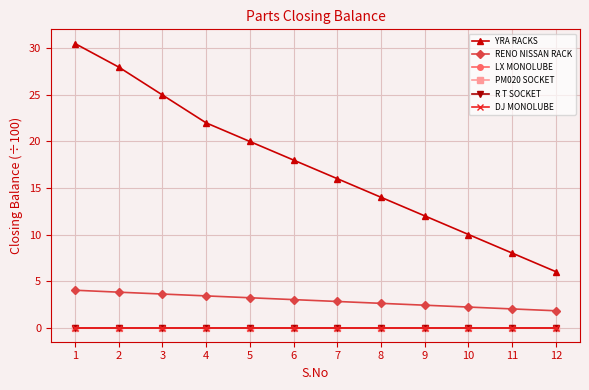

True or false: LX MONOLUBE has more than 1 points higher than both neighbors.

False